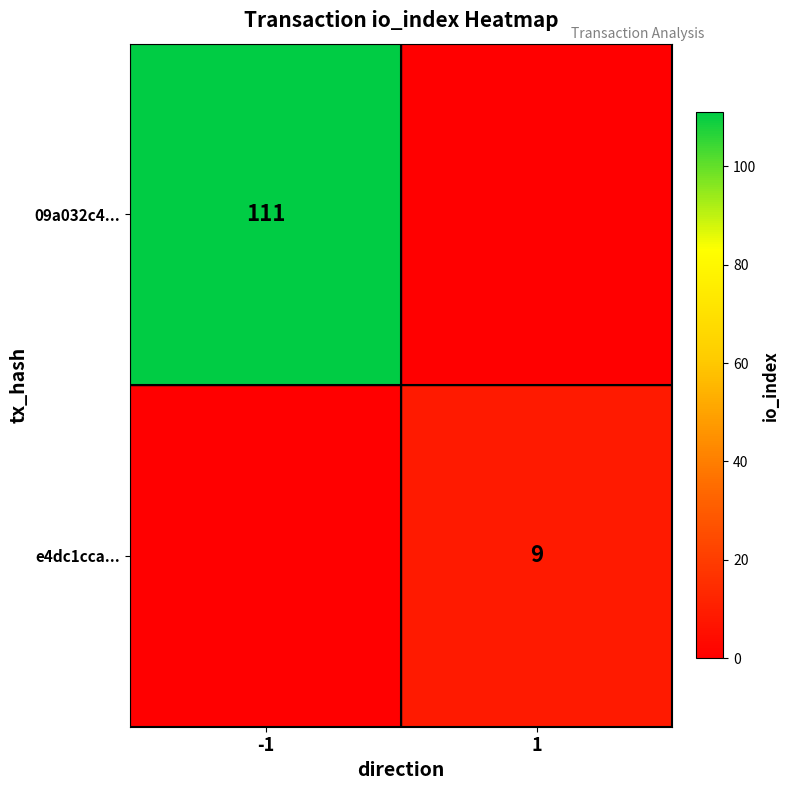

The e4dc1cca... series shows 9 at 1. True or false?

True